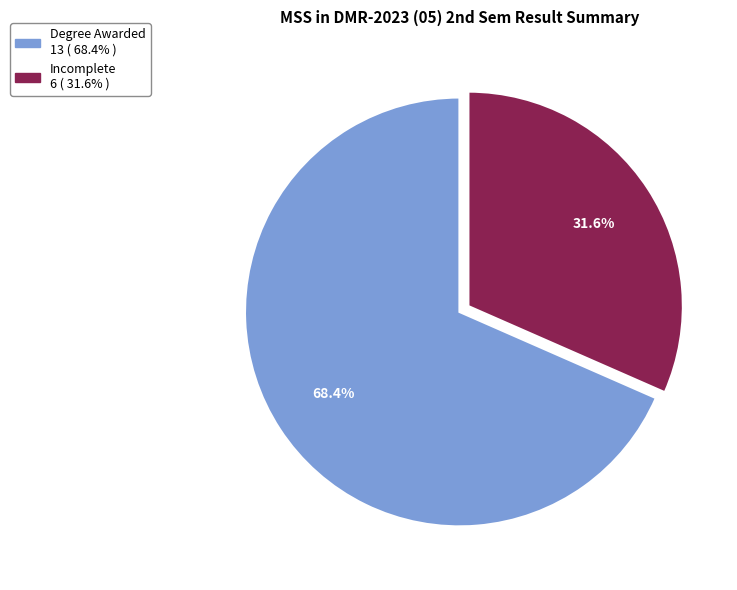

Do Incomplete and Degree Awarded together represent more than half of the pie?

Yes